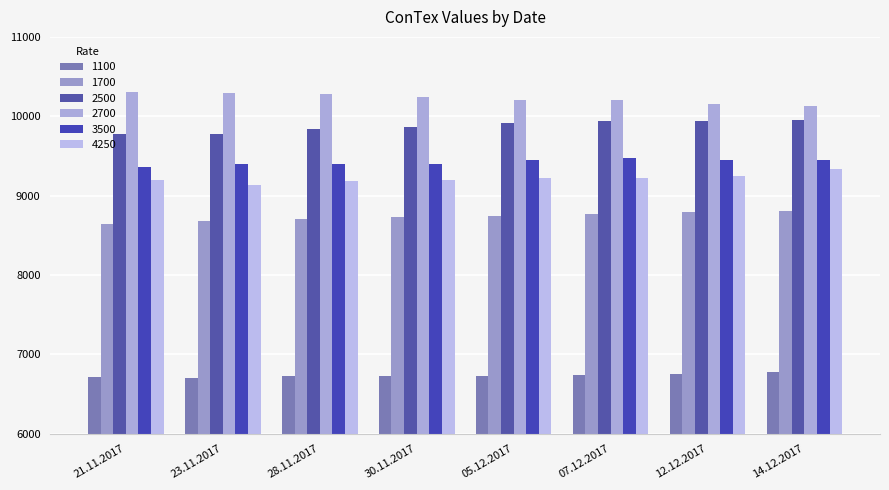

What is the approximate value of 2500 at 23.11.2017, to the nearest 5?

9780